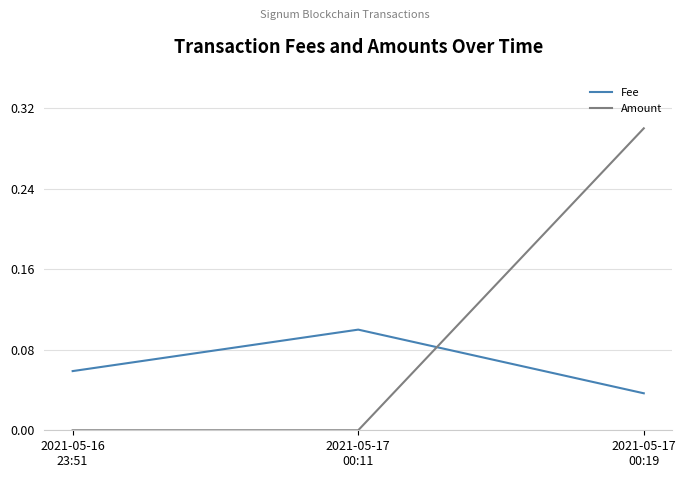

Which series has the widest spread of values?

Amount